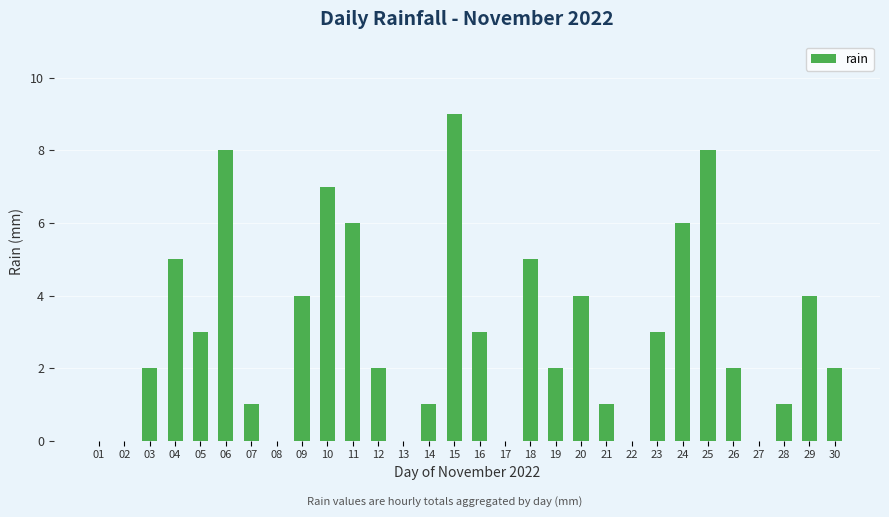

What is the sum of all values?

89